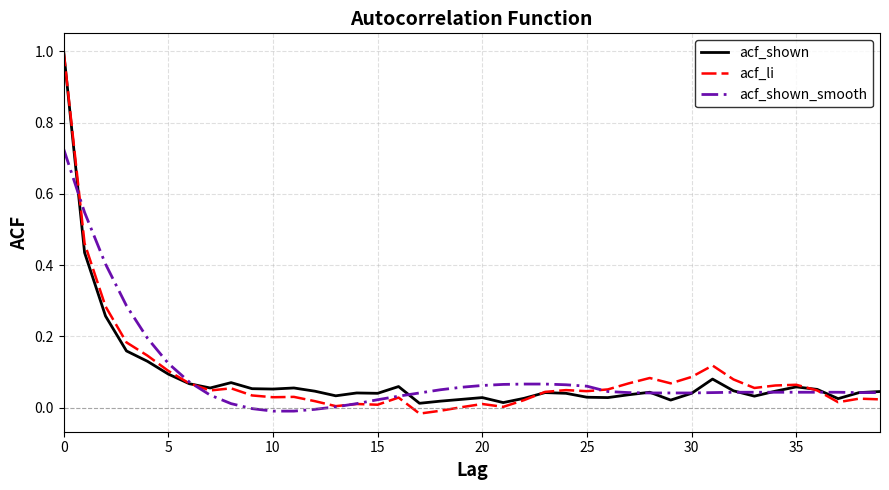

Which series has the widest spread of values?

acf_li